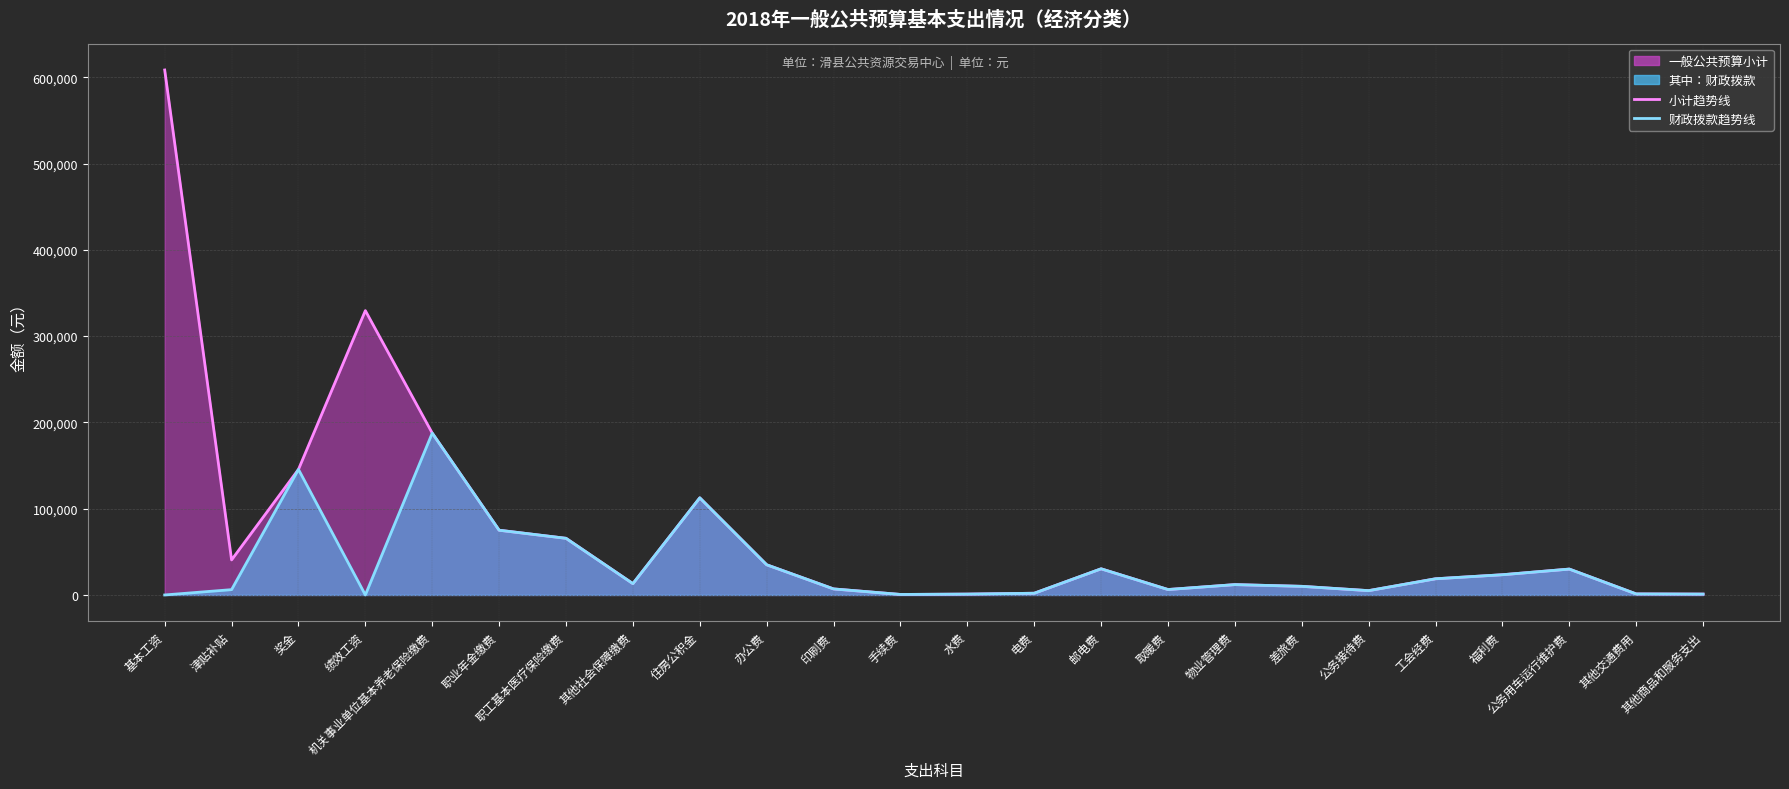

At which category does 其中：财政拨款 reach its first local peak?

奖金